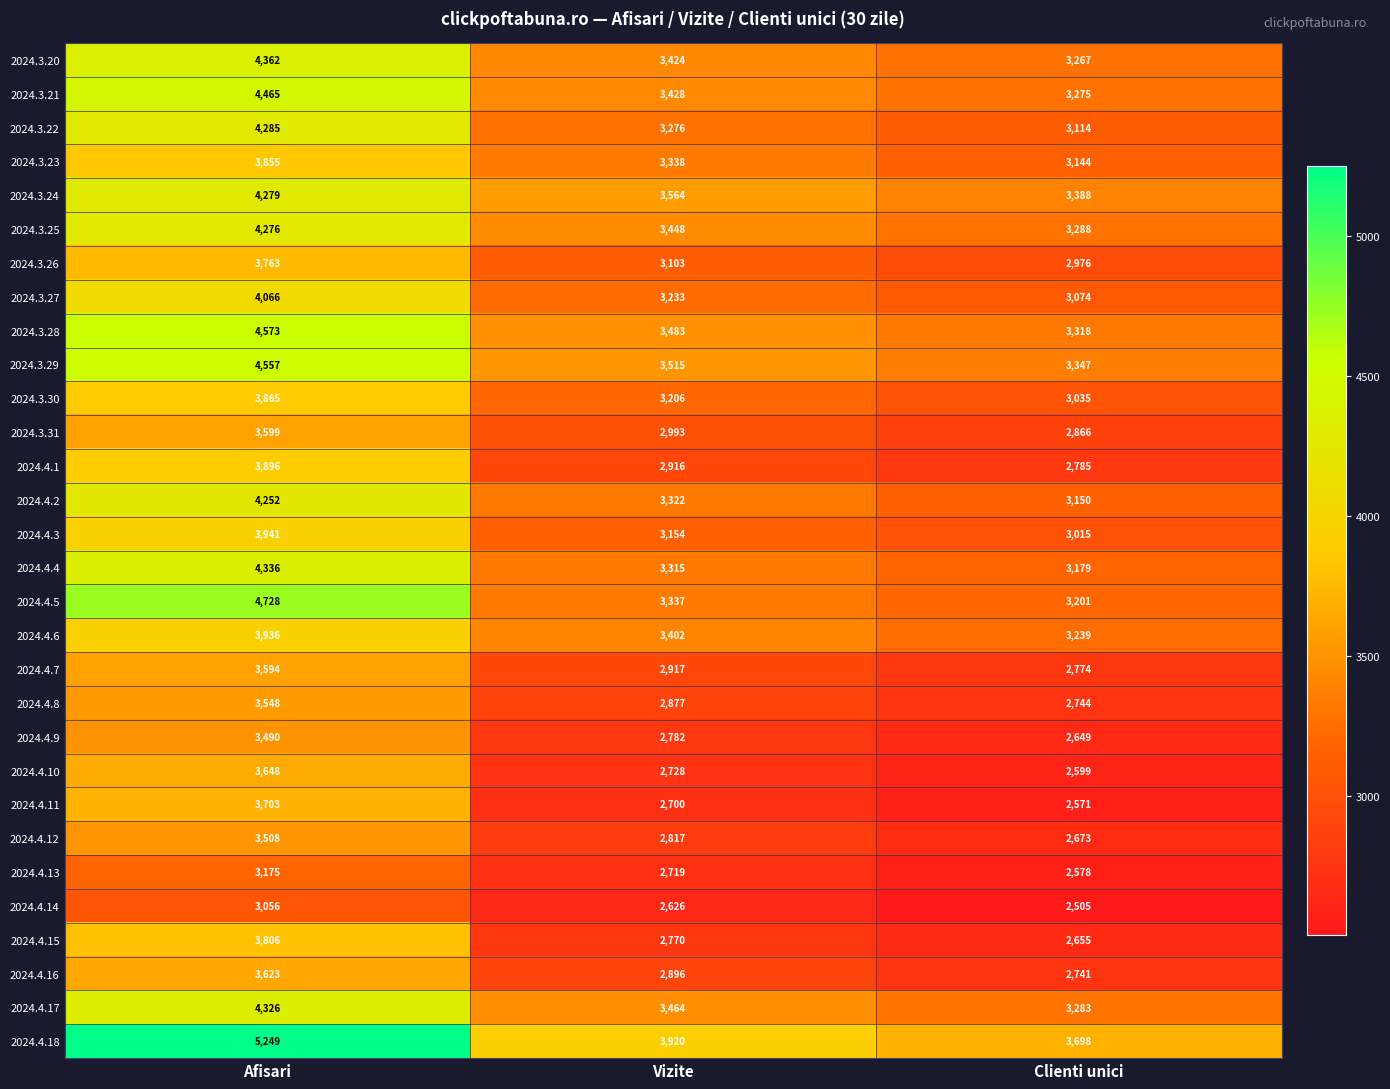

Which series has the largest range (max minus min)?

2024.4.18